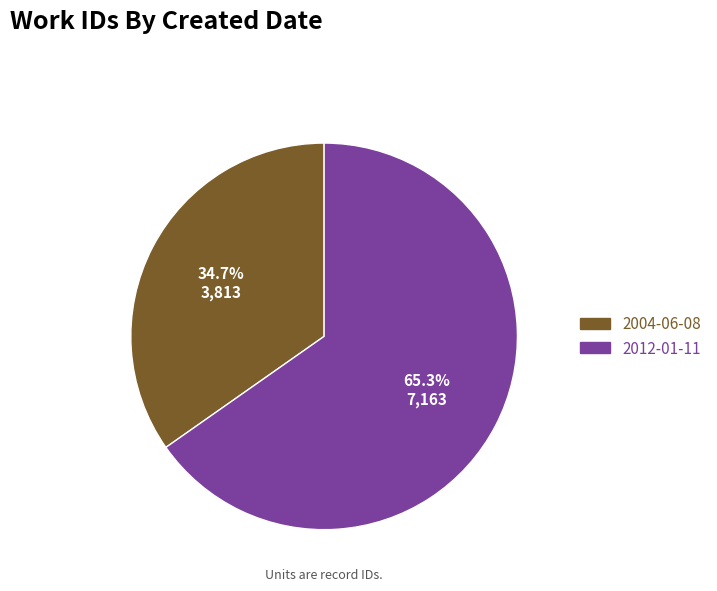

The 2012-01-11 slice represents 74% of the pie. True or false?

False